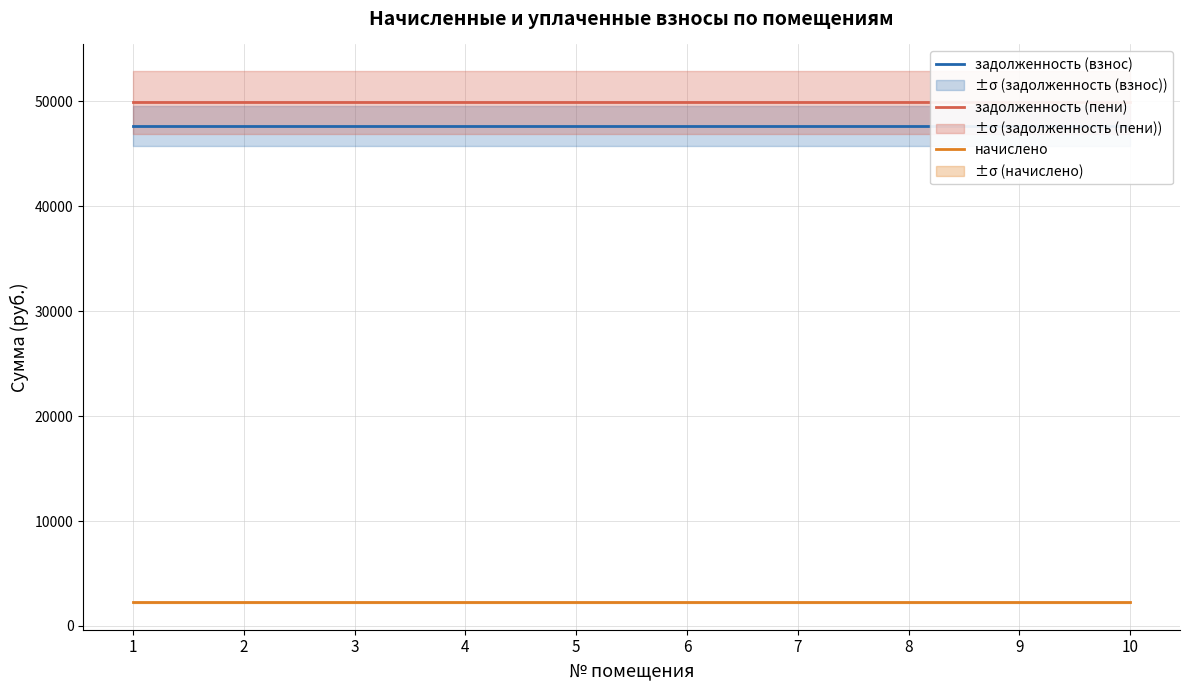

True or false: задолженность (взнос) and начислено cross at least once.

False